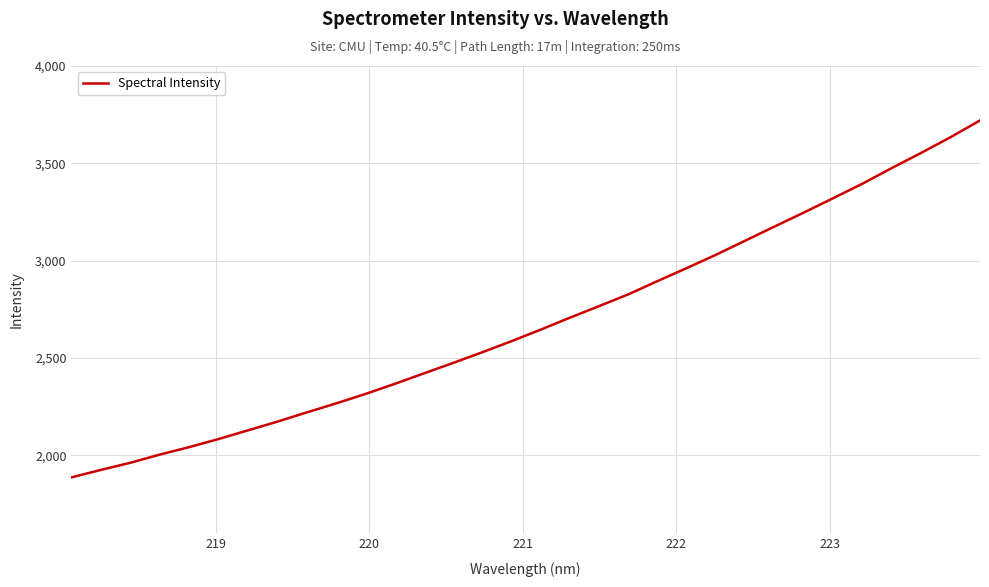

What is the smallest value displayed?

1887.1